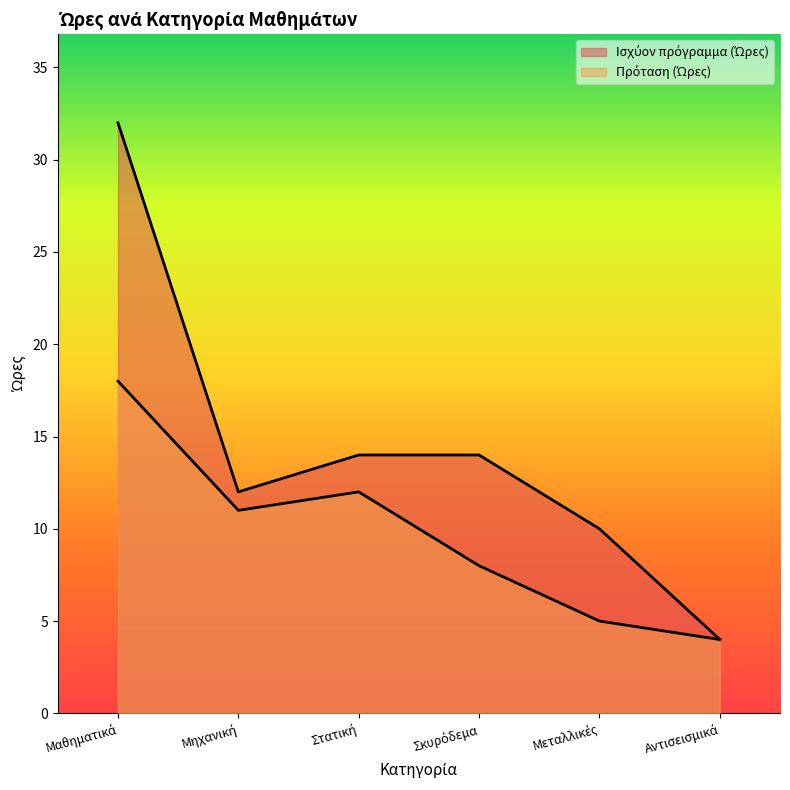

Is it true that Πρόταση (Ώρες) equals 4 at Σκυρόδεμα?

False